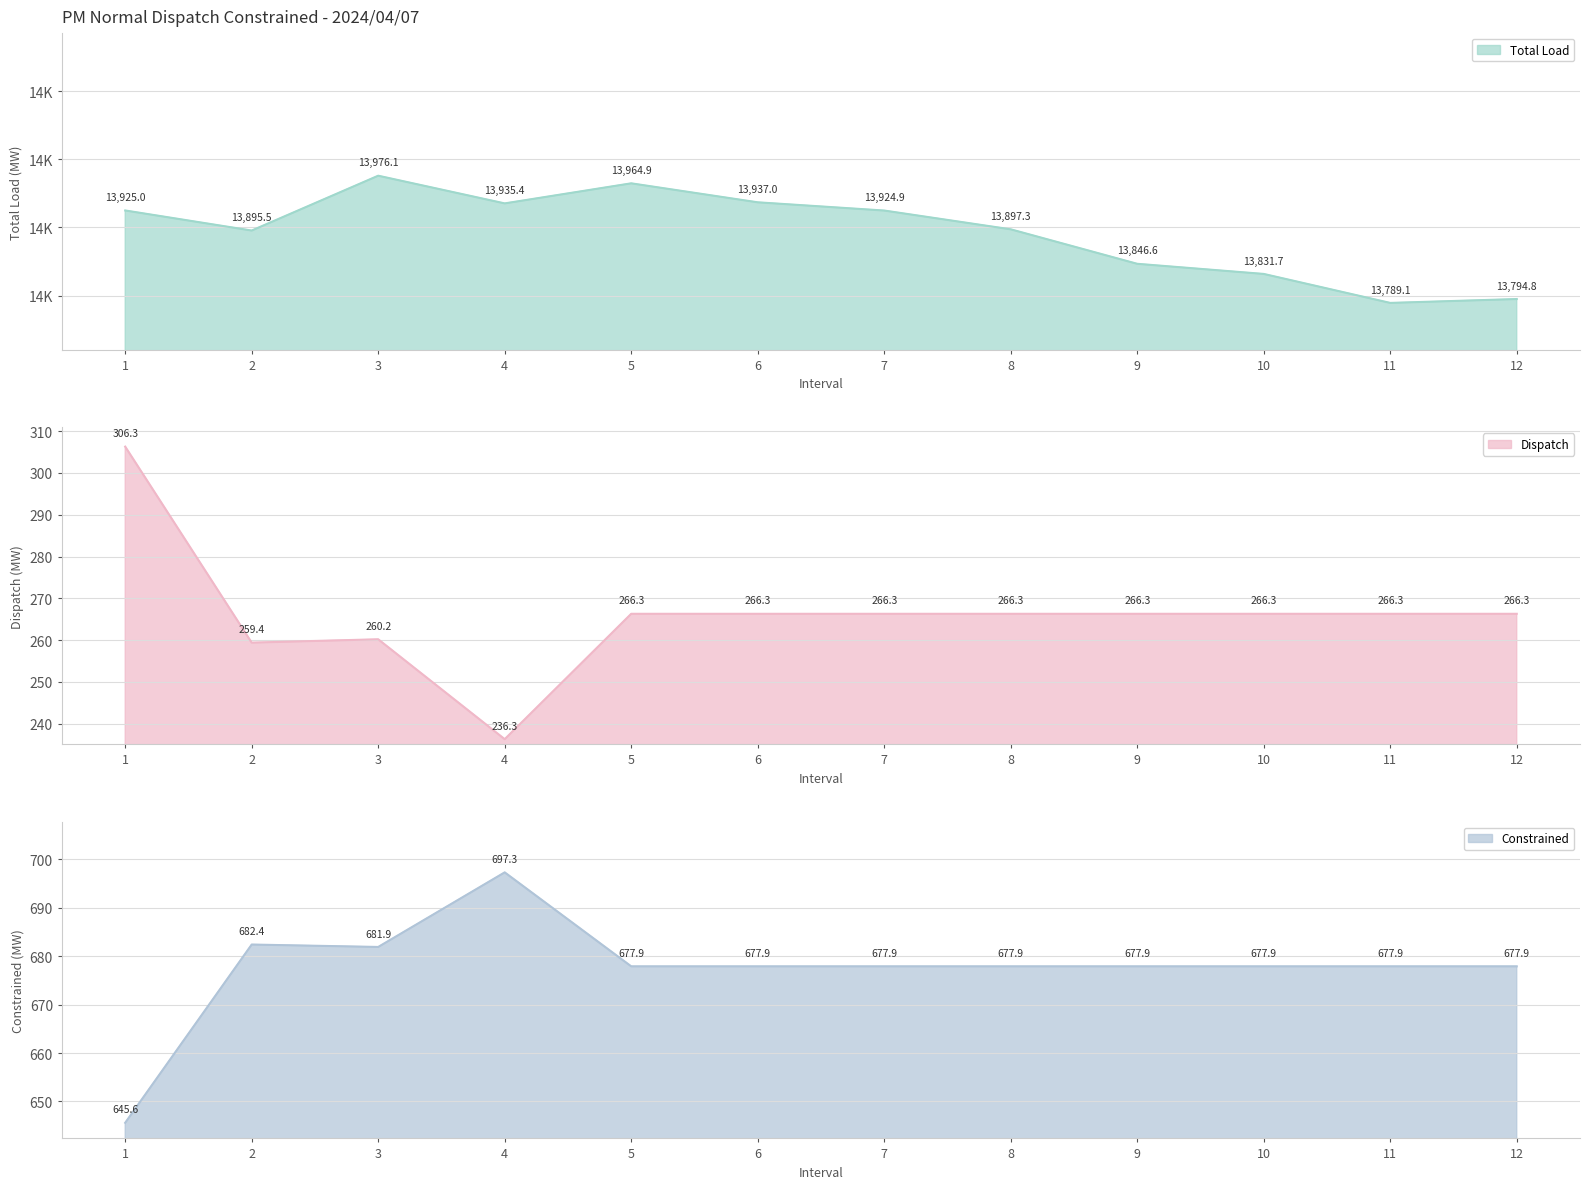

Reading left to right, what are all the values shown in this chart?

Total Load: 1=13925.0	2=13895.5	3=13976.1	4=13935.4	5=13964.9	6=13937.0	7=13924.9	8=13897.3	9=13846.6	10=13831.7	11=13789.1	12=13794.8
Dispatch: 1=306.3	2=259.4	3=260.2	4=236.3	5=266.3	6=266.3	7=266.3	8=266.3	9=266.3	10=266.3	11=266.3	12=266.3
Constrained: 1=645.6	2=682.4	3=681.9	4=697.3	5=677.9	6=677.9	7=677.9	8=677.9	9=677.9	10=677.9	11=677.9	12=677.9